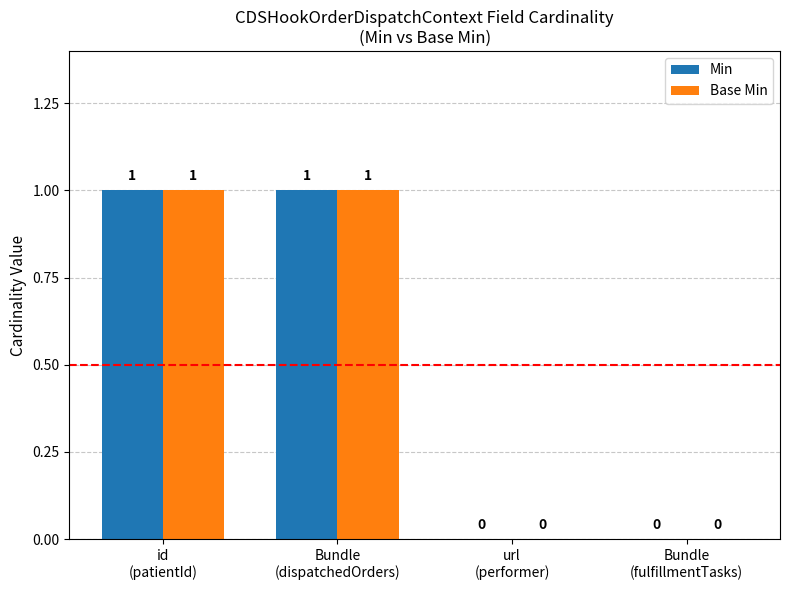

Reading left to right, extract all data points from this chart.

Min: id
(patientId)=1	Bundle
(dispatchedOrders)=1	url
(performer)=0	Bundle
(fulfillmentTasks)=0
Base Min: id
(patientId)=1	Bundle
(dispatchedOrders)=1	url
(performer)=0	Bundle
(fulfillmentTasks)=0